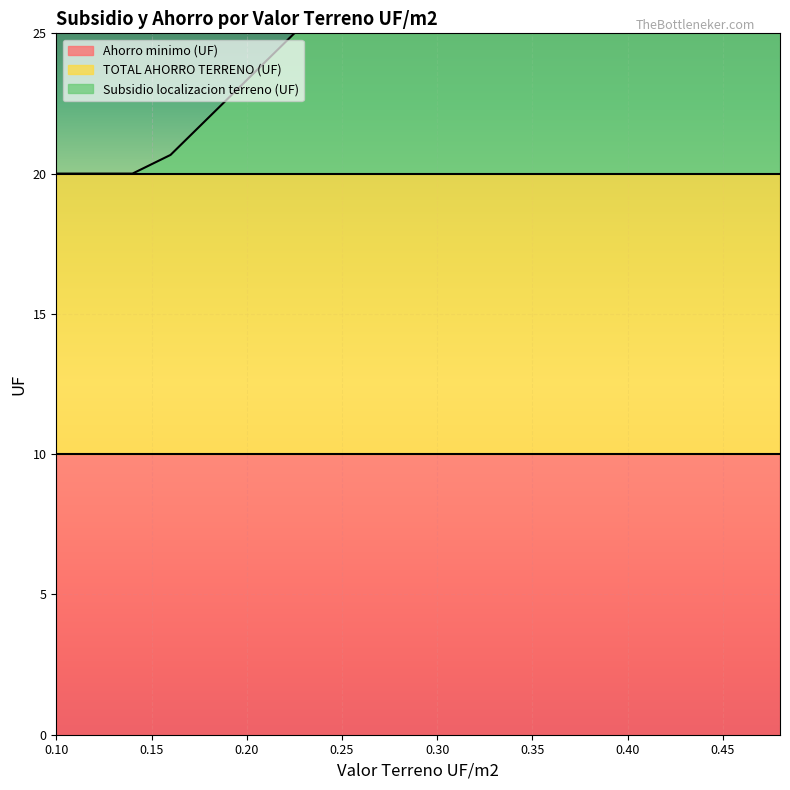

How many values in the Subsidio localizacion terreno (UF) series are below 10?

10